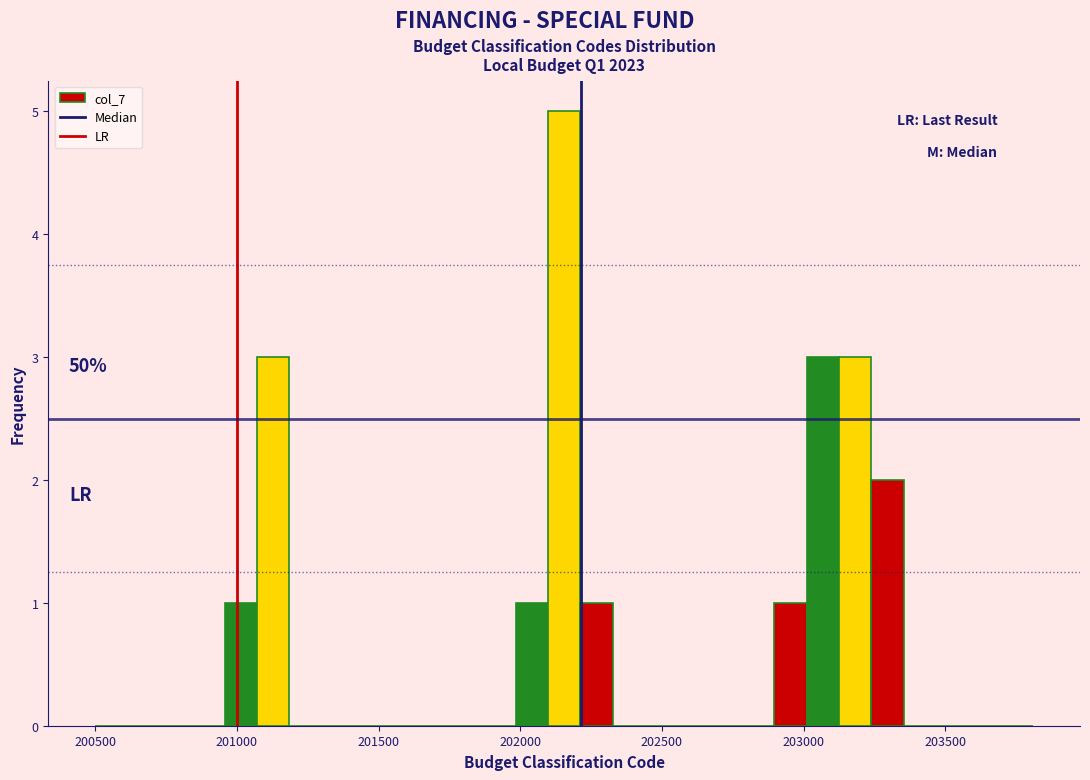

Read against the x-axis, roughly where is the centre of the tallest bar?

202150